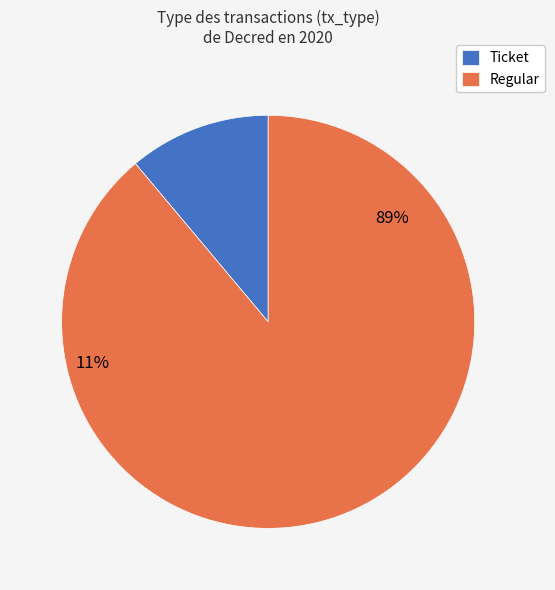

What is the smallest slice in the pie chart?

Ticket